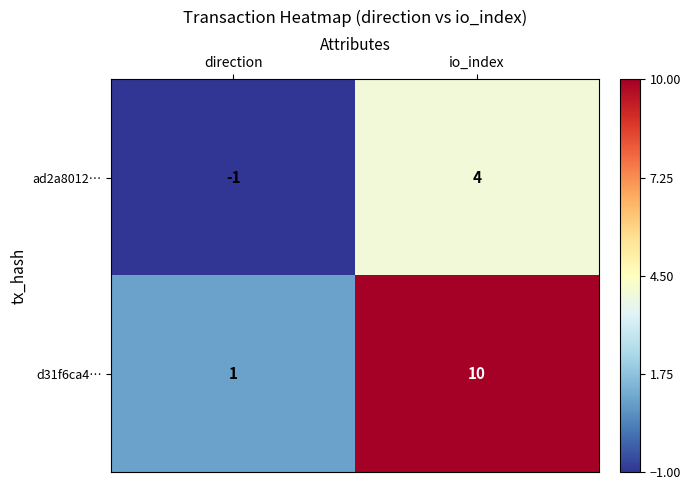

What is the spread (max minus min) of values at io_index?

6